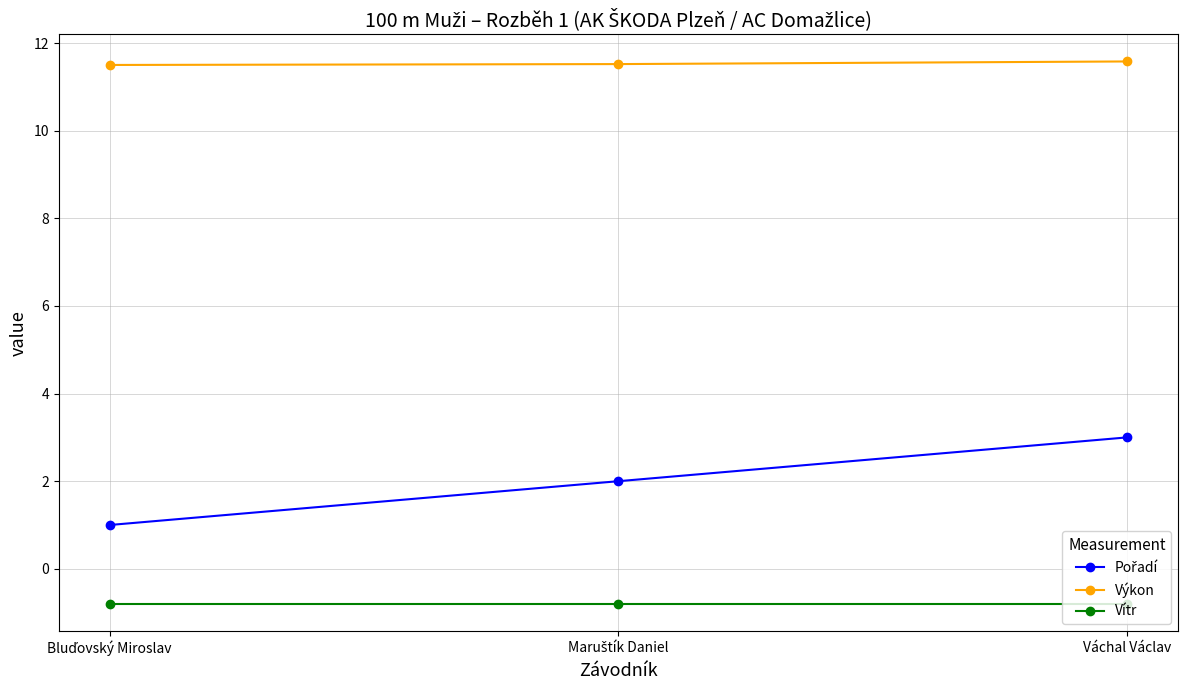

What is the average value of the Výkon series?

11.5